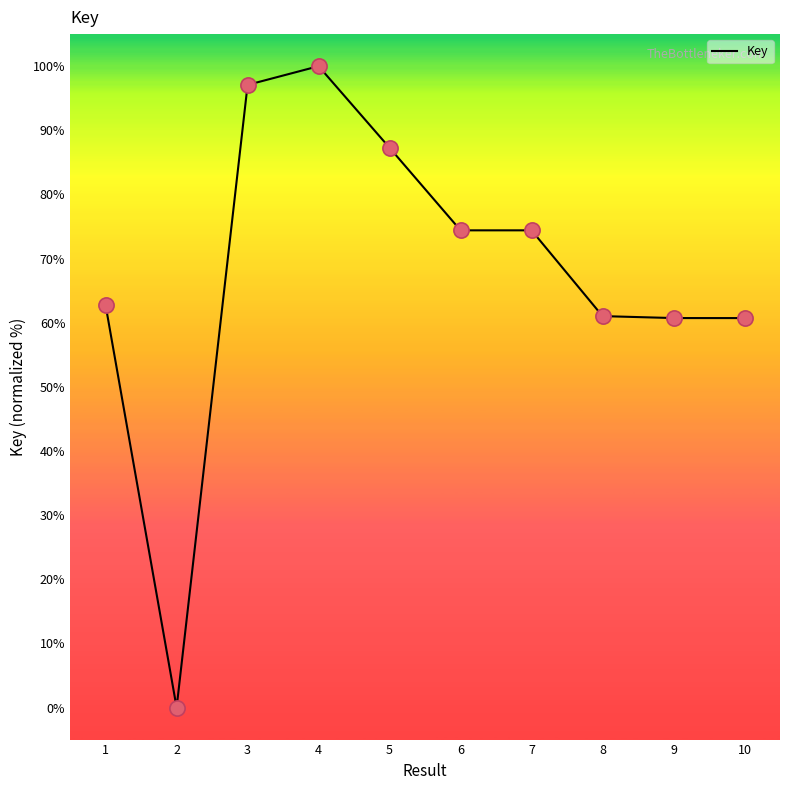

What is the change in value from 2 to 6?

+74.4